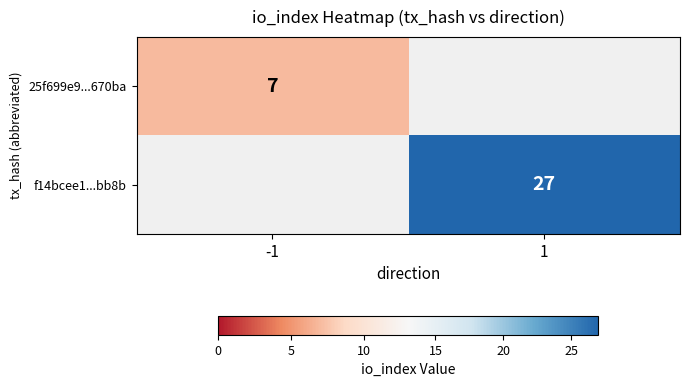

Is it true that f14bcee1...bb8b equals 46 at 1?

False